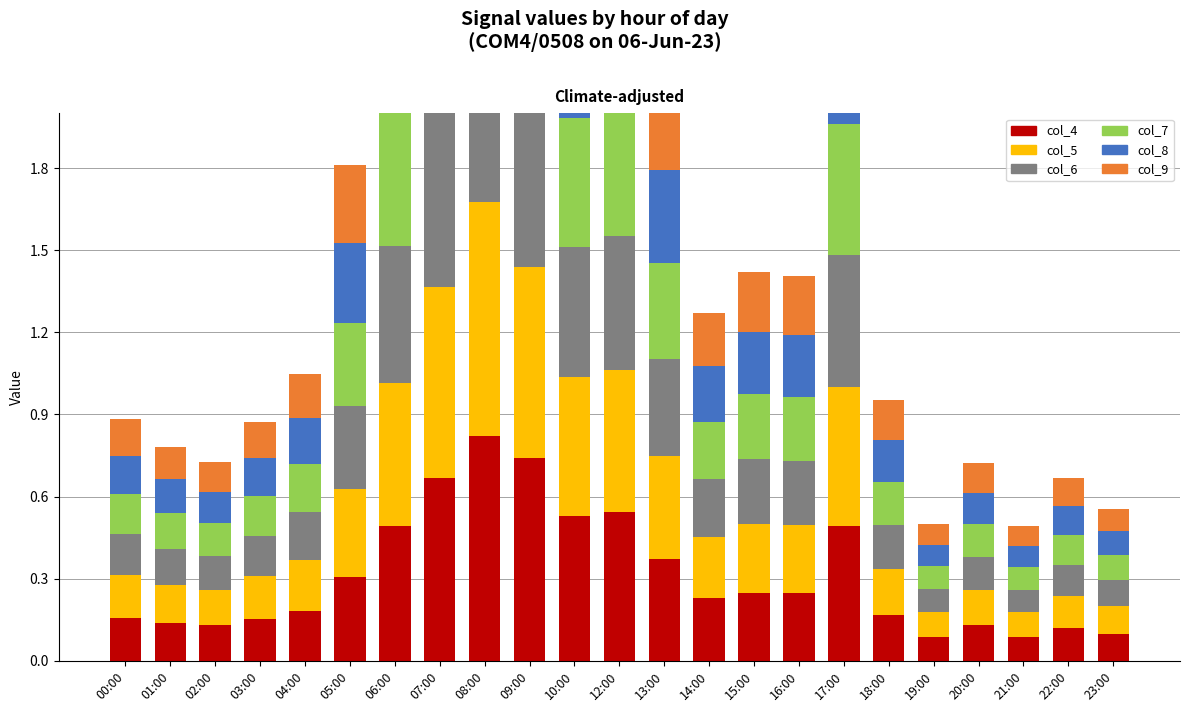

Reading left to right, list all the values displayed in this chart.

col_4: 00:00=0.2	01:00=0.1	02:00=0.1	03:00=0.2	04:00=0.2	05:00=0.3	06:00=0.5	07:00=0.7	08:00=0.8	09:00=0.7	10:00=0.5	12:00=0.5	13:00=0.4	14:00=0.2	15:00=0.2	16:00=0.2	17:00=0.5	18:00=0.2	19:00=0.1	20:00=0.1	21:00=0.1	22:00=0.1	23:00=0.1
col_5: 00:00=0.2	01:00=0.1	02:00=0.1	03:00=0.2	04:00=0.2	05:00=0.3	06:00=0.5	07:00=0.7	08:00=0.9	09:00=0.7	10:00=0.5	12:00=0.5	13:00=0.4	14:00=0.2	15:00=0.3	16:00=0.2	17:00=0.5	18:00=0.2	19:00=0.1	20:00=0.1	21:00=0.1	22:00=0.1	23:00=0.1
col_6: 00:00=0.1	01:00=0.1	02:00=0.1	03:00=0.1	04:00=0.2	05:00=0.3	06:00=0.5	07:00=0.7	08:00=0.8	09:00=0.7	10:00=0.5	12:00=0.5	13:00=0.4	14:00=0.2	15:00=0.2	16:00=0.2	17:00=0.5	18:00=0.2	19:00=0.1	20:00=0.1	21:00=0.1	22:00=0.1	23:00=0.1
col_7: 00:00=0.1	01:00=0.1	02:00=0.1	03:00=0.1	04:00=0.2	05:00=0.3	06:00=0.5	07:00=0.7	08:00=0.8	09:00=0.6	10:00=0.5	12:00=0.5	13:00=0.3	14:00=0.2	15:00=0.2	16:00=0.2	17:00=0.5	18:00=0.2	19:00=0.1	20:00=0.1	21:00=0.1	22:00=0.1	23:00=0.1
col_8: 00:00=0.1	01:00=0.1	02:00=0.1	03:00=0.1	04:00=0.2	05:00=0.3	06:00=0.5	07:00=0.6	08:00=0.8	09:00=0.6	10:00=0.5	12:00=0.5	13:00=0.3	14:00=0.2	15:00=0.2	16:00=0.2	17:00=0.5	18:00=0.2	19:00=0.1	20:00=0.1	21:00=0.1	22:00=0.1	23:00=0.1
col_9: 00:00=0.1	01:00=0.1	02:00=0.1	03:00=0.1	04:00=0.2	05:00=0.3	06:00=0.5	07:00=0.6	08:00=0.8	09:00=0.6	10:00=0.4	12:00=0.4	13:00=0.3	14:00=0.2	15:00=0.2	16:00=0.2	17:00=0.4	18:00=0.1	19:00=0.1	20:00=0.1	21:00=0.1	22:00=0.1	23:00=0.1